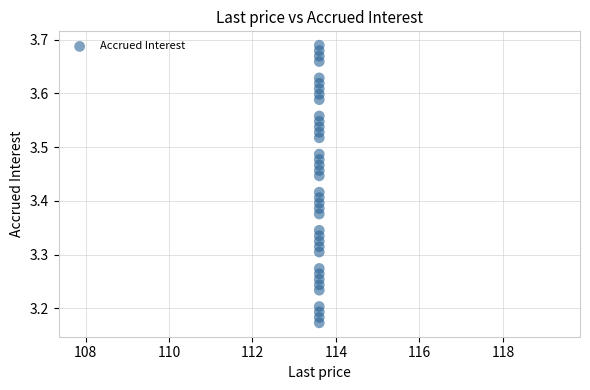

What is the range of Y values (max minus min)?

0.5